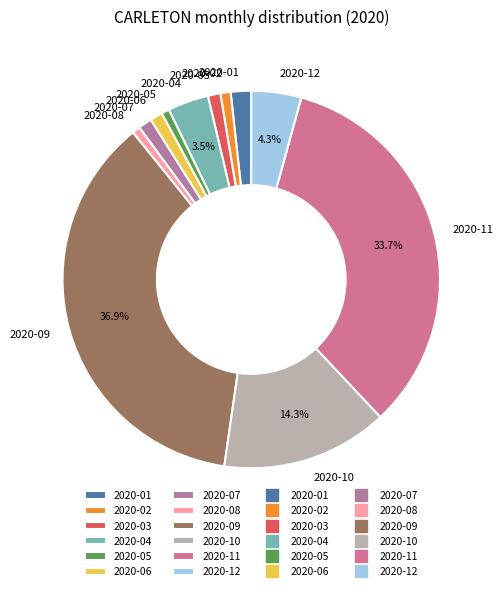

Does 2020-03 represent more than half of the total?

No